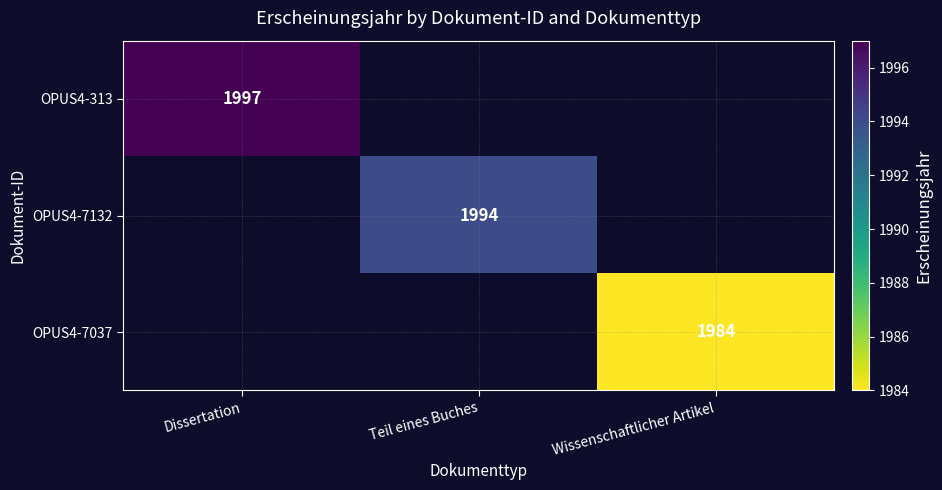

Which has a higher value, Teil eines Buches or Dissertation?

Dissertation